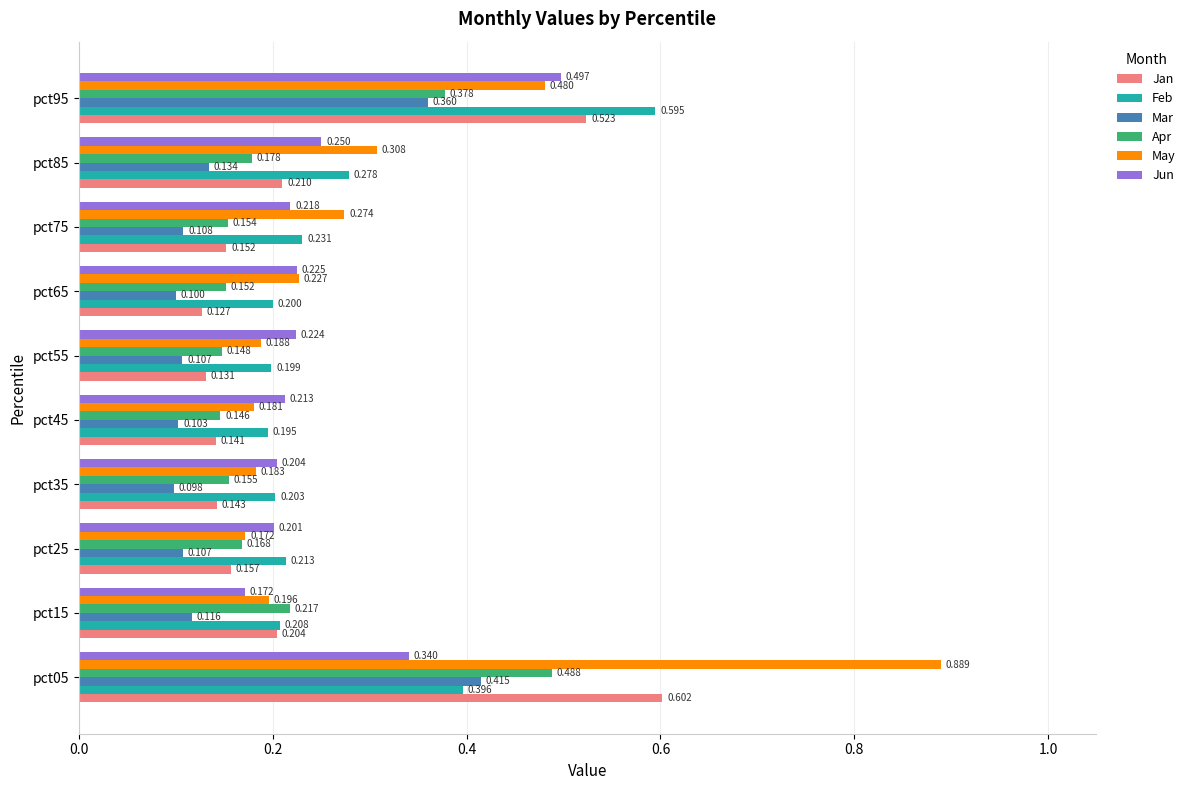

At which label is Jun closest to 0?

pct15